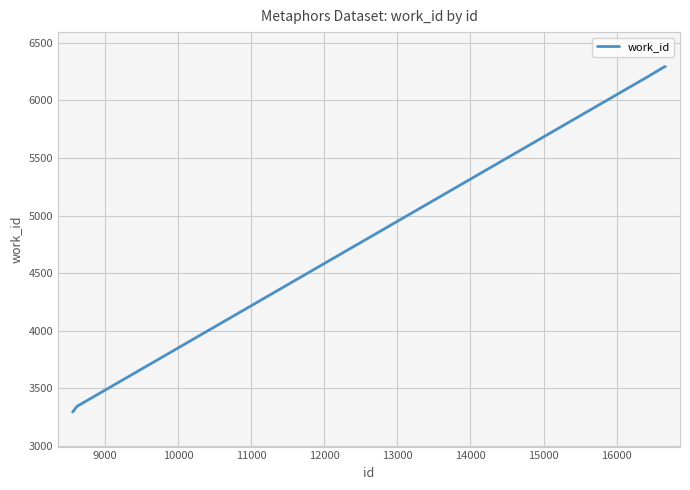

True or false: there are more than 1 points higher than both neighbors.

False